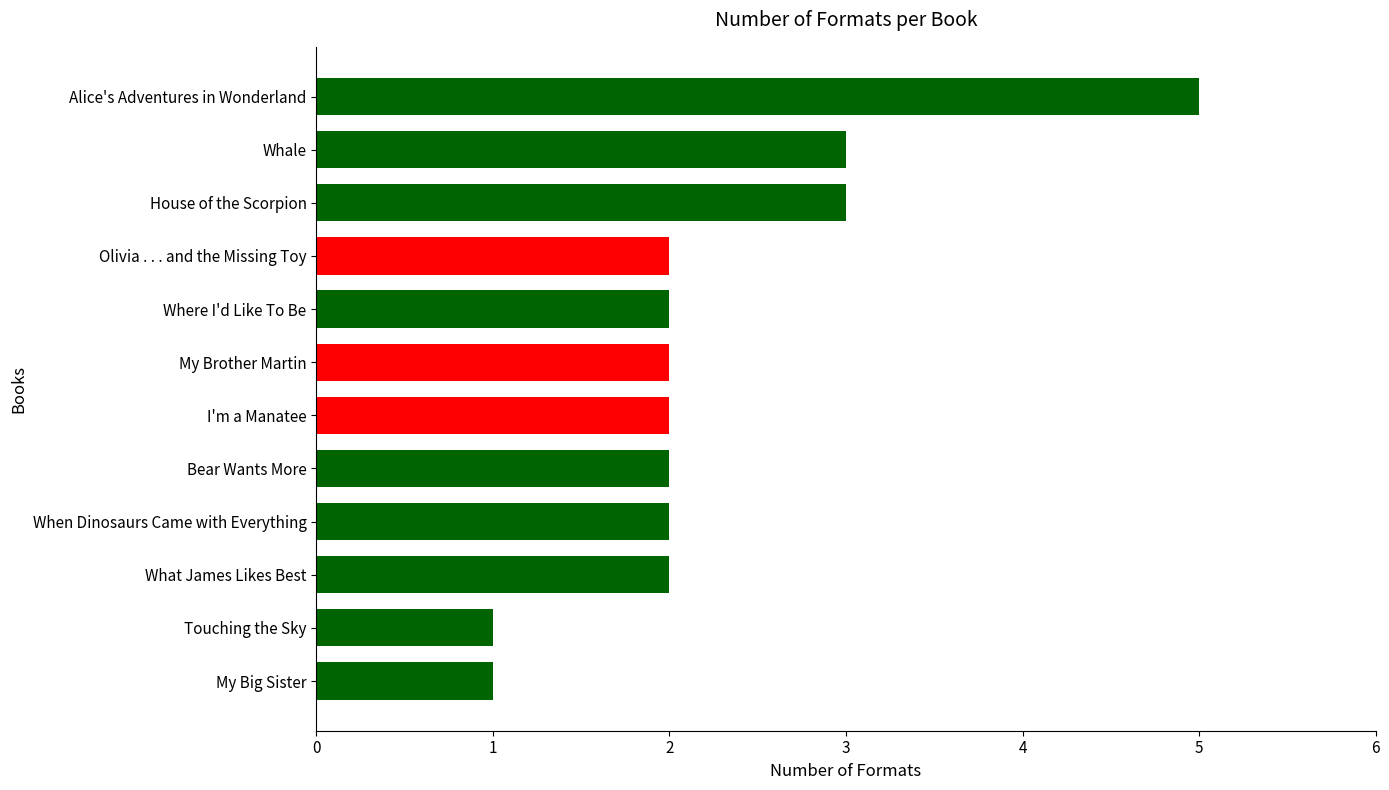

What is the sum of all values?

27